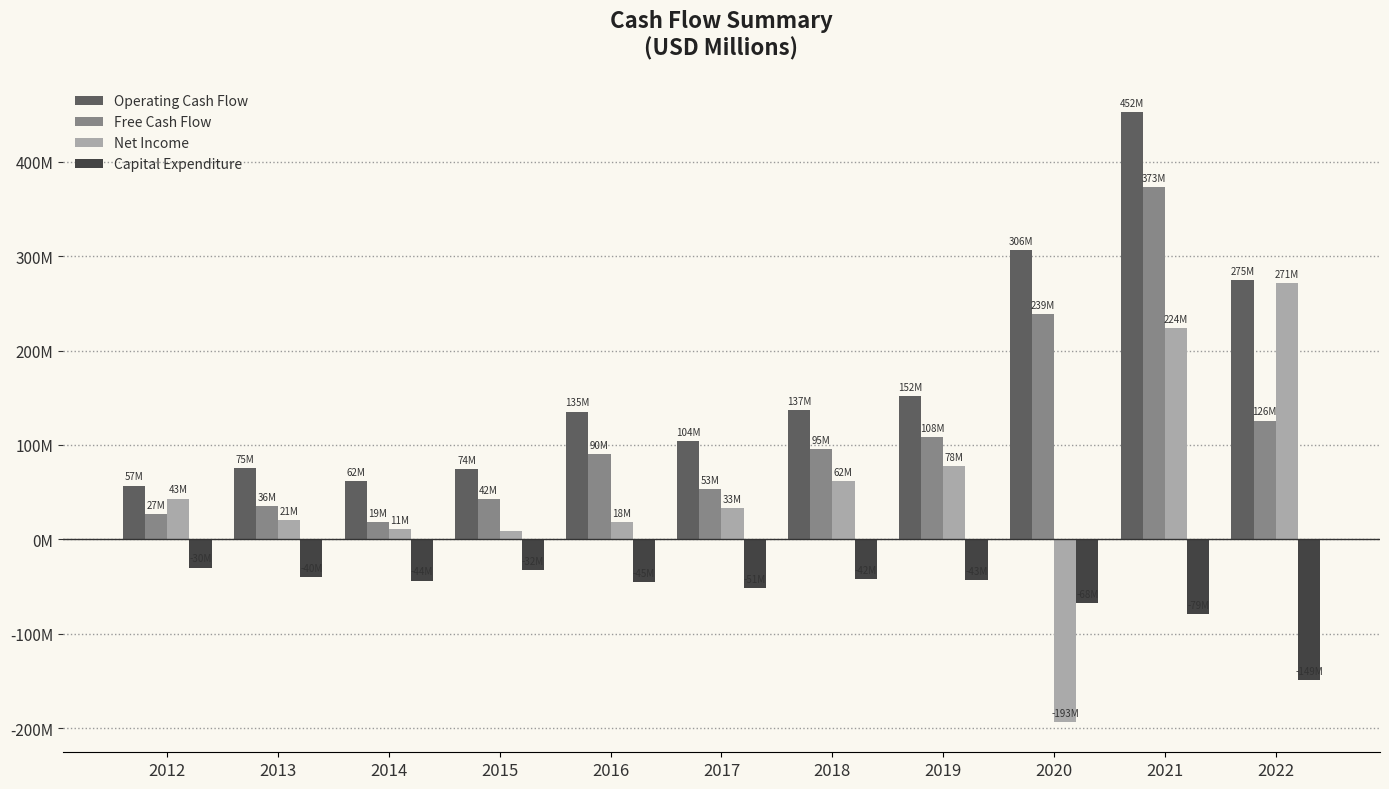

Does the chart contain any negative values?

Yes